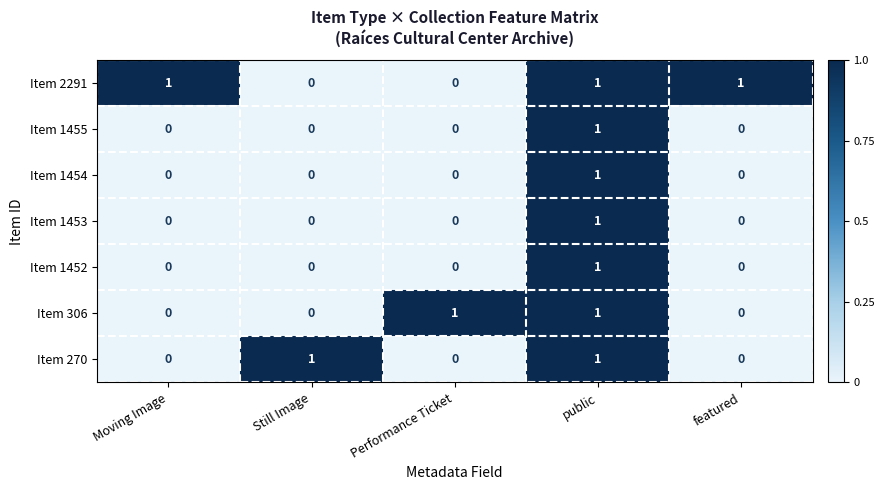

At how many categories does at least one series exceed 0?

5